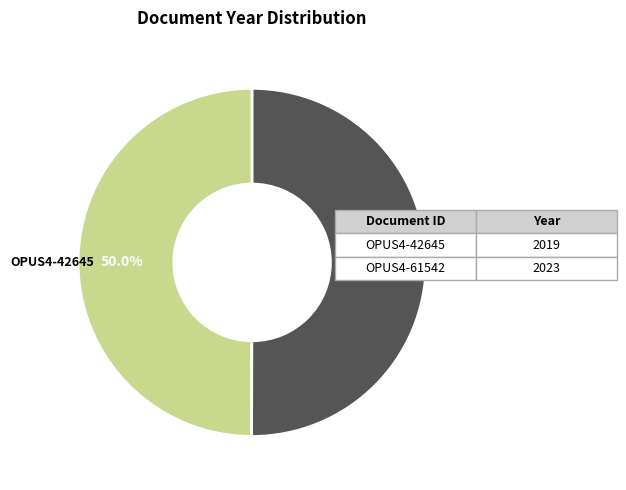

Count the number of slices in the pie.

2